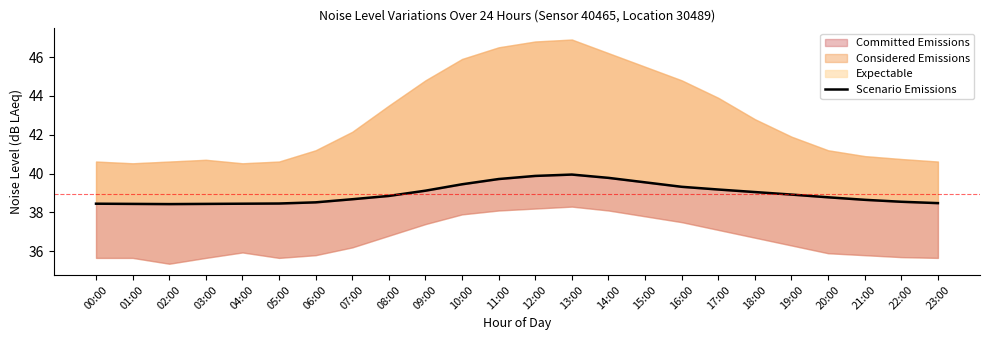

What is the ratio of the value at 00:00 to the value at 05:00?

1.0